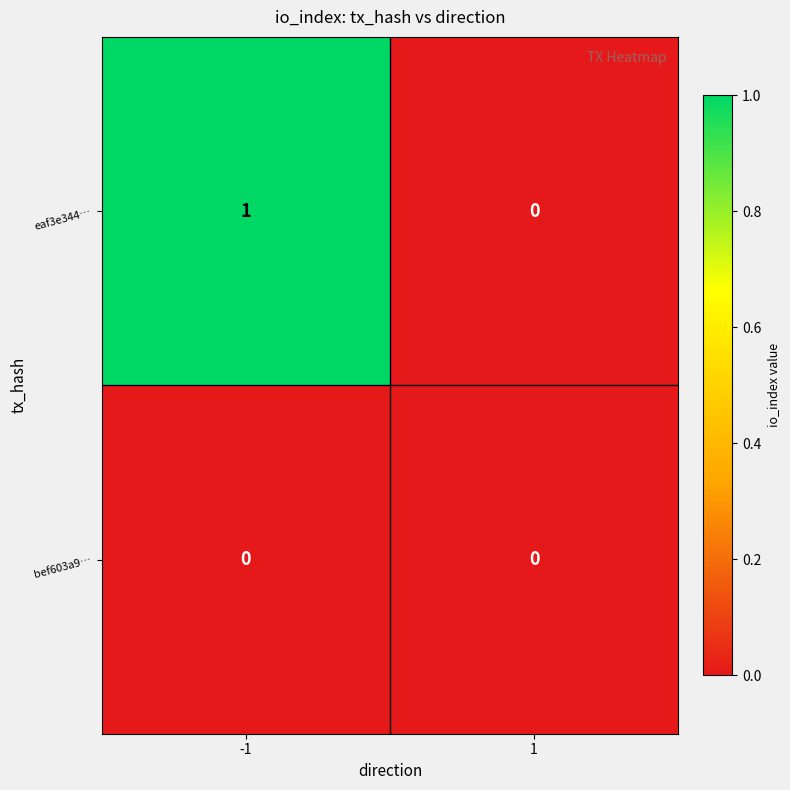

Is it true that eaf3e344… equals 1 at -1?

True